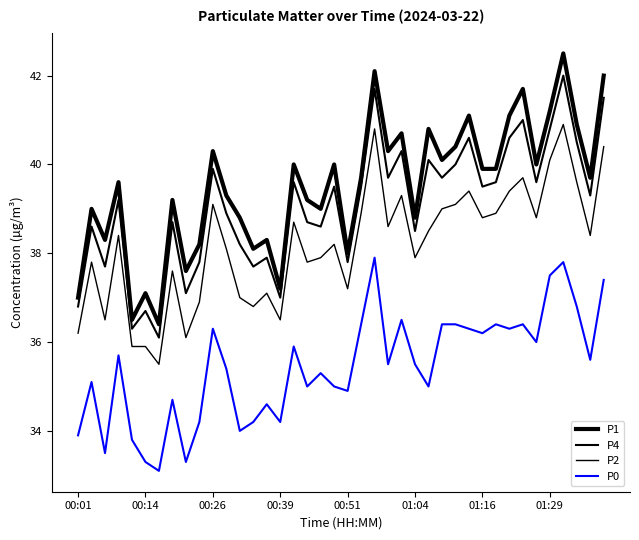

How many values in the P4 series exceed 39?

22